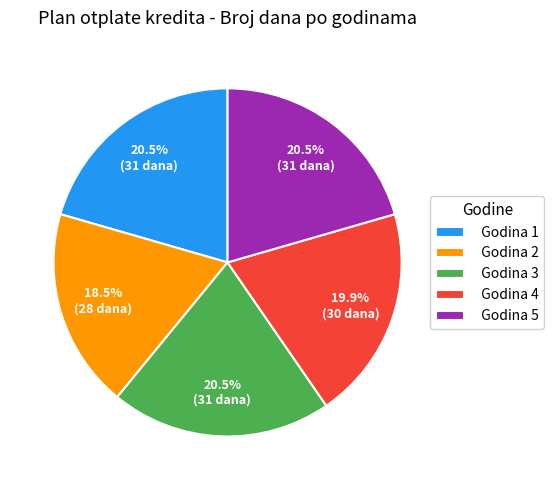

Is there a majority slice in this chart?

No